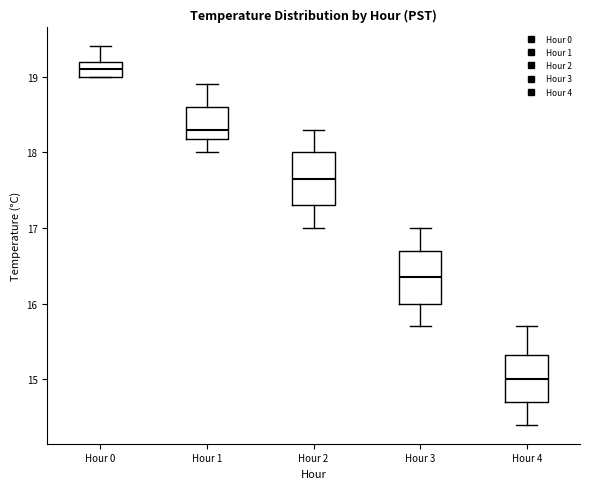

Which box has the lowest median line?

Hour 4